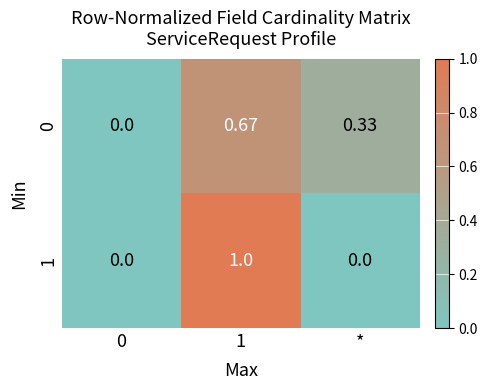

Is the value of 1 at * greater than the value of 0 at *?

No